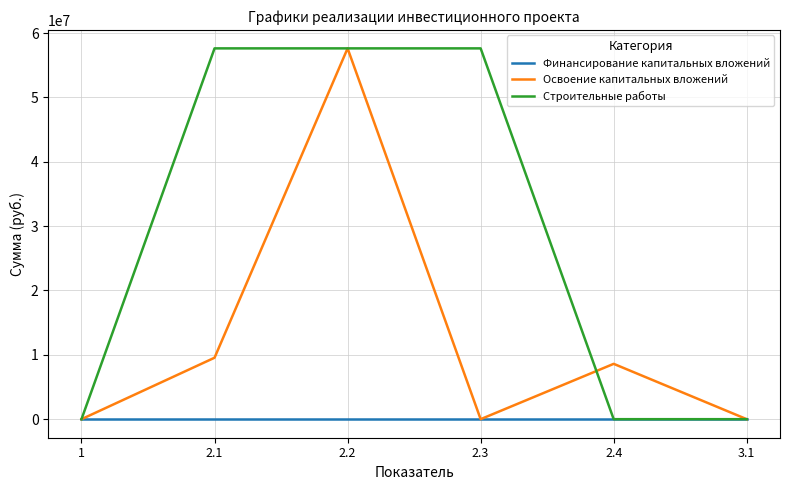

Reading left to right, extract all data points from this chart.

Финансирование капитальных вложений: 0	0	0	0	0	0
Освоение капитальных вложений: 0	9547828	57614168	0	8598595	0
Строительные работы: 0	57614168	57614168	57614168	0	0